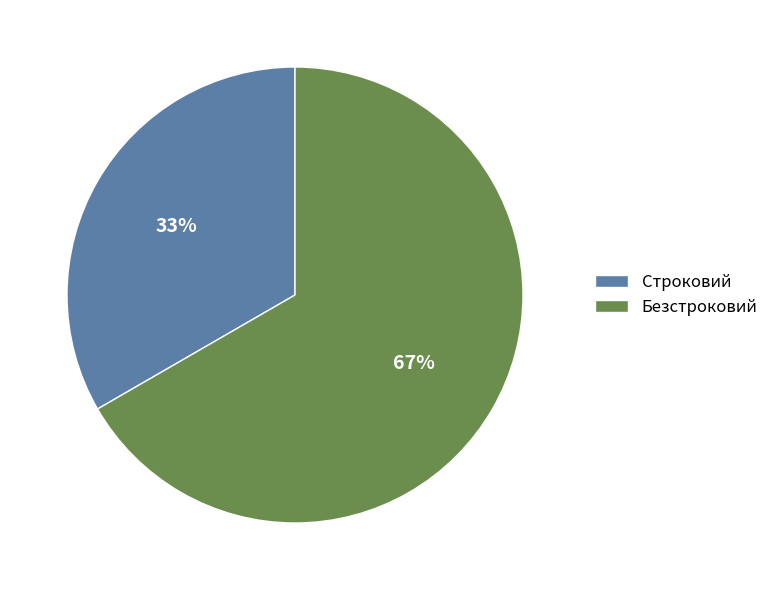

What percentage is the Строковий slice, to the nearest percent?

33%